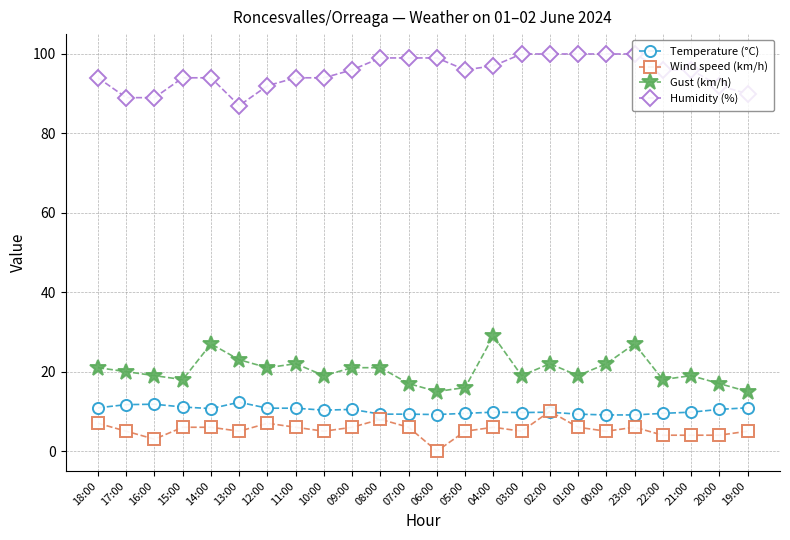

Is it true that Gust (km/h) equals 21.0 at 18:00?

True